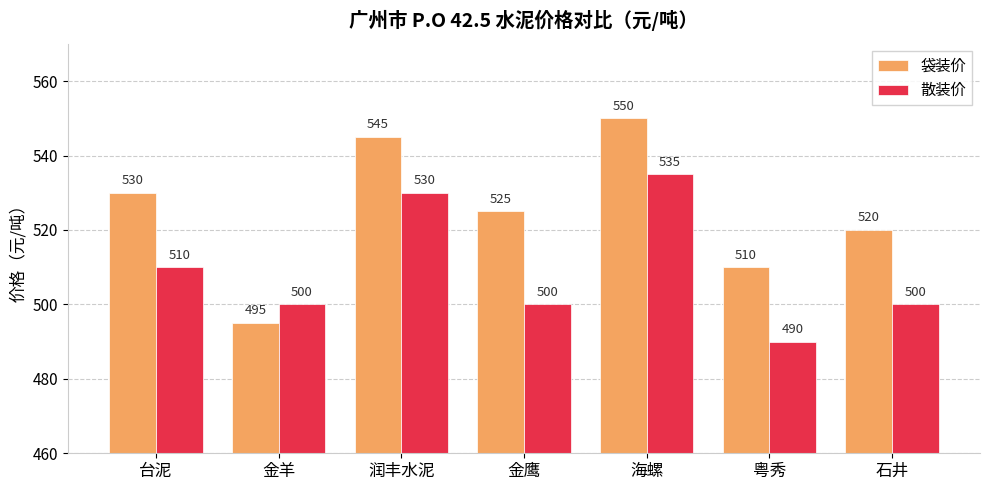

What is the maximum value for 袋装价?

550